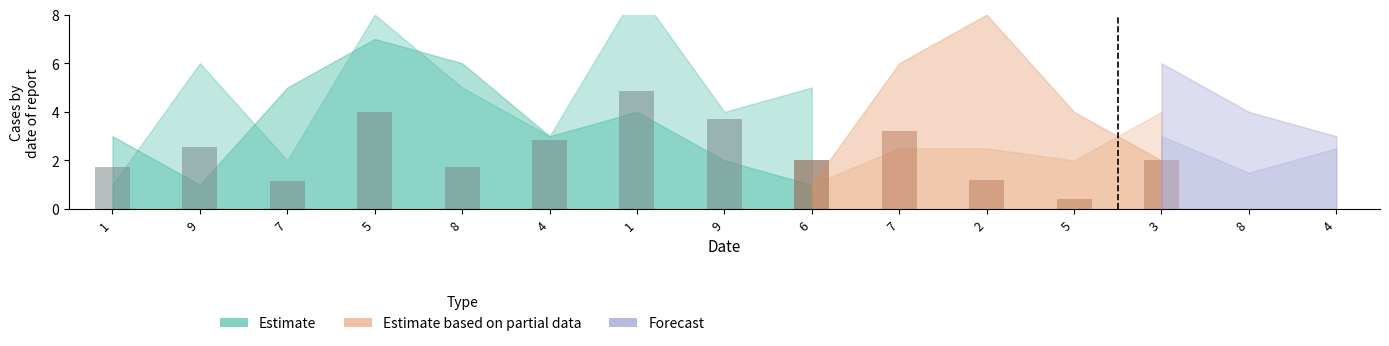

Count the number of categories in the chart.

15